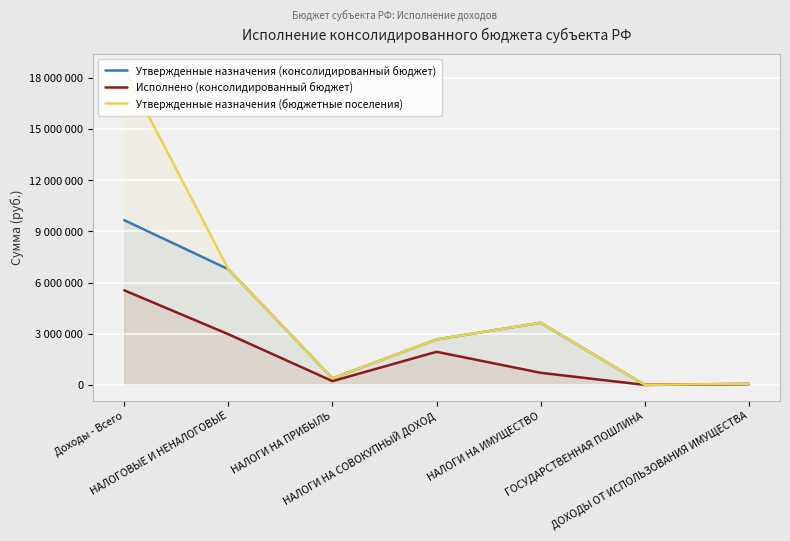

How many distinct data groups are displayed?

3